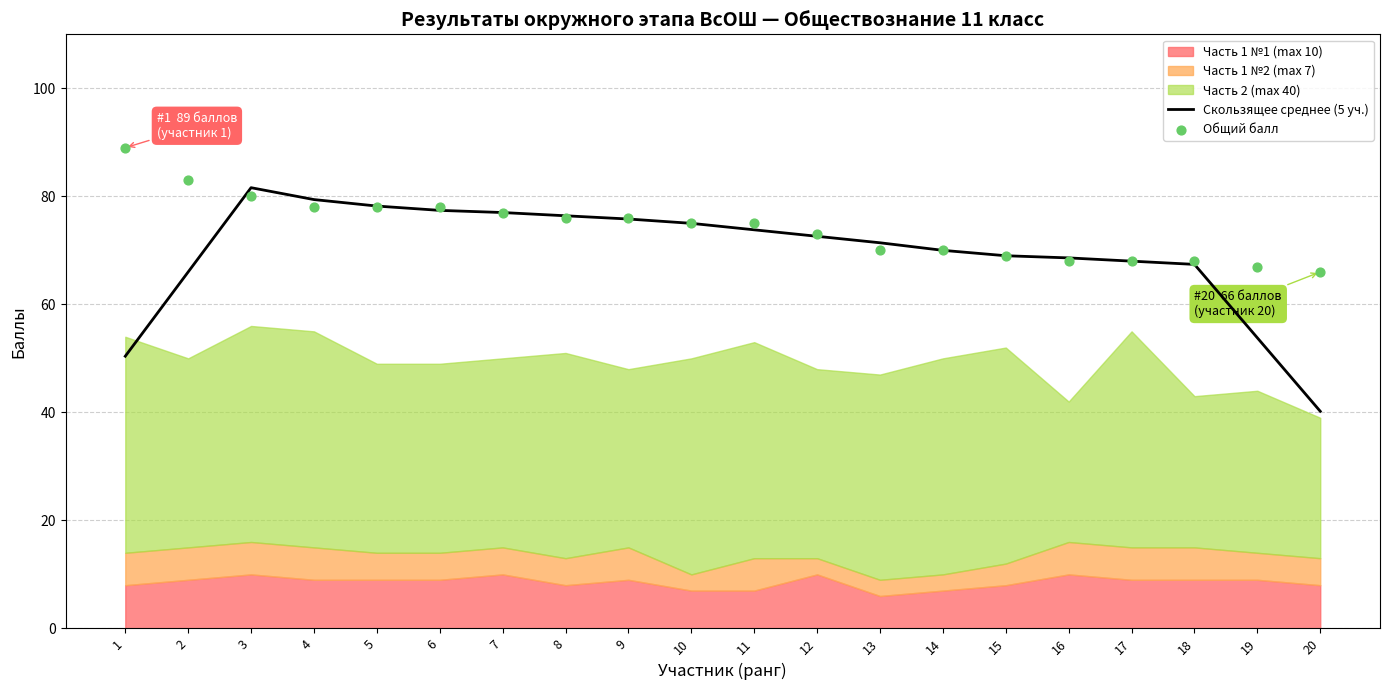

Is it true that Скользящее среднее (5 уч.) equals 120.9 at 9?

False